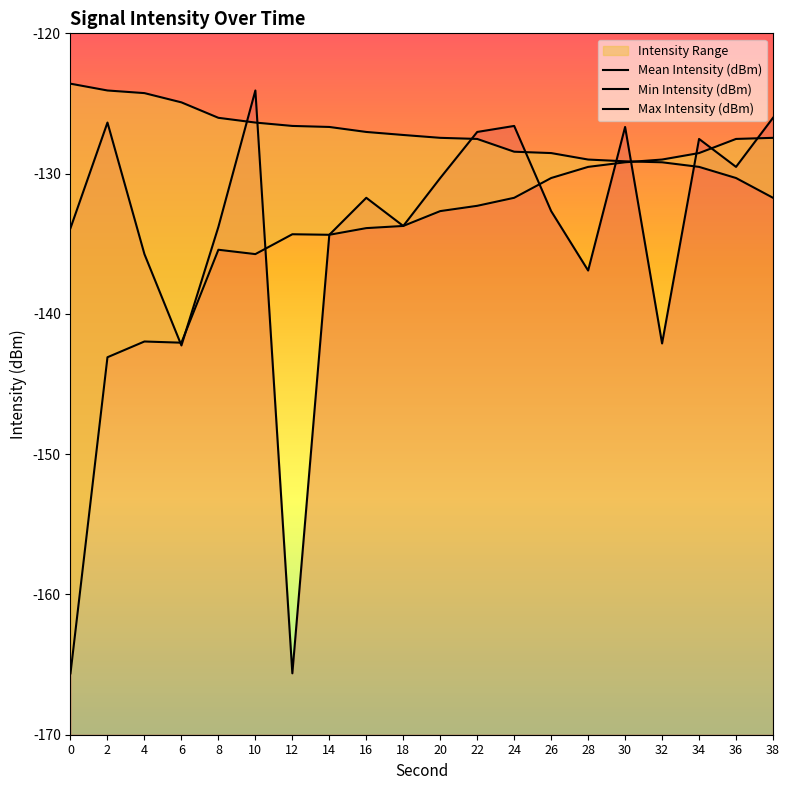

List the labels in order of Mean Intensity (dBm) value, largest first.

10, 38, 2, 24, 30, 22, 34, 36, 20, 16, 26, 18, 8, 0, 14, 4, 28, 32, 6, 12